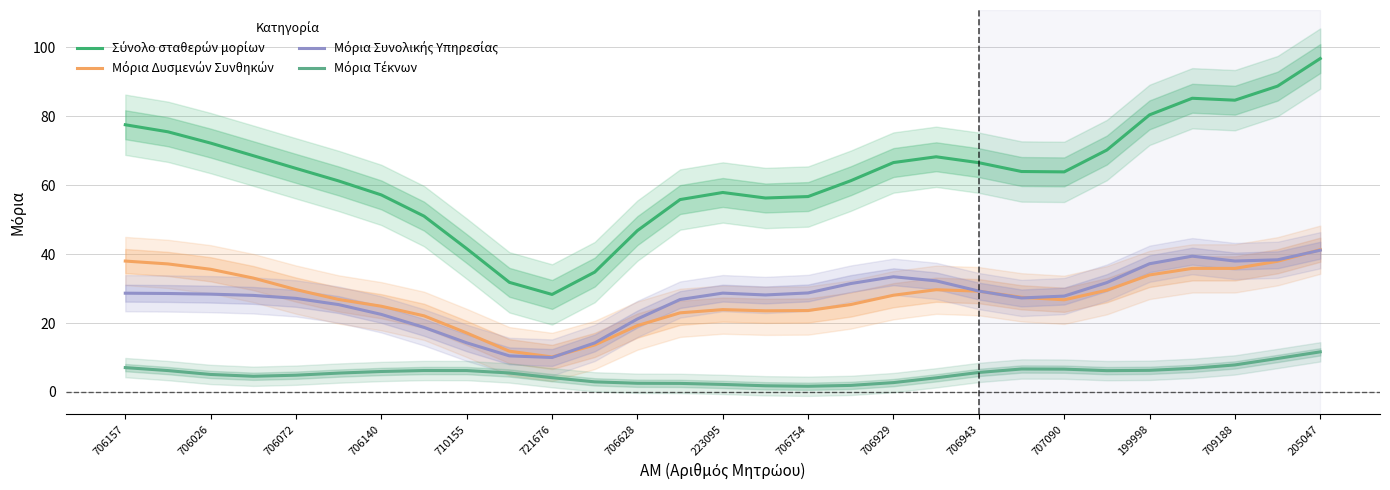

Reading right to left, list all the values displayed in this chart.

Σύνολο σταθερών μορίων: 96.7	88.7	84.7	85.2	80.4	70.2	63.9	64.0	66.5	68.2	66.6	61.3	56.7	56.3	57.9	55.8	46.8	34.8	28.3	31.8	41.6	51.0	57.2	61.2	64.9	68.6	72.2	75.5	77.5
Μόρια Δυσμενών Συνθηκών: 41.3	37.9	35.9	35.8	34.0	29.5	26.7	27.5	29.2	29.7	28.1	25.4	23.6	23.5	23.9	23.0	19.3	13.6	10.2	11.8	17.1	22.1	24.9	26.8	29.7	33.0	35.6	37.2	38.0
Μόρια Συνολικής Υπηρεσίας: 41.1	38.3	38.0	39.4	37.2	31.7	27.8	27.3	29.3	32.2	33.4	31.5	28.7	28.1	28.7	26.8	21.2	14.2	10.0	10.5	14.3	18.7	22.5	25.3	27.2	28.0	28.4	28.6	28.7
Μόρια Τέκνων: 11.6	9.7	7.8	6.8	6.3	6.2	6.6	6.7	5.7	4.1	2.7	1.9	1.7	1.8	2.2	2.5	2.5	2.9	4.1	5.5	6.2	6.2	5.9	5.5	4.9	4.6	5.1	6.2	7.1